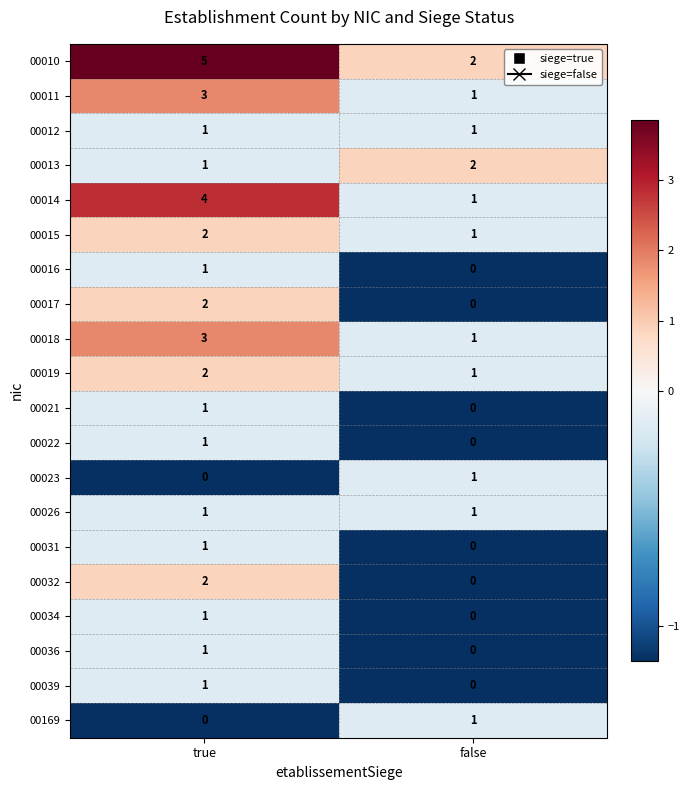

Which category has the highest value across all series?

true